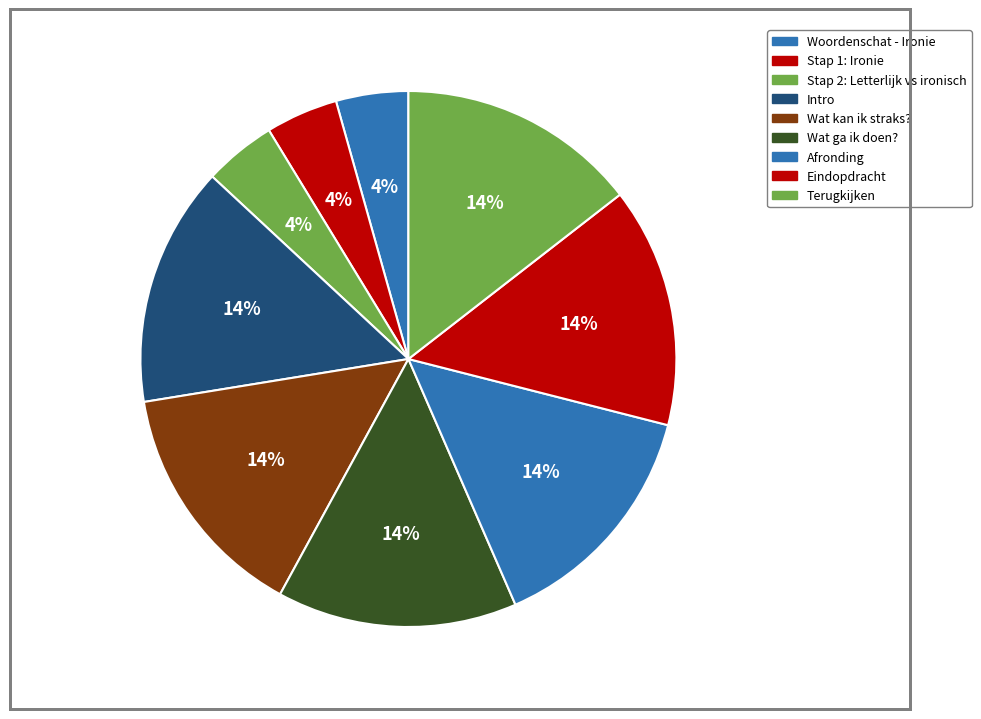

How many slices are in this pie chart?

9